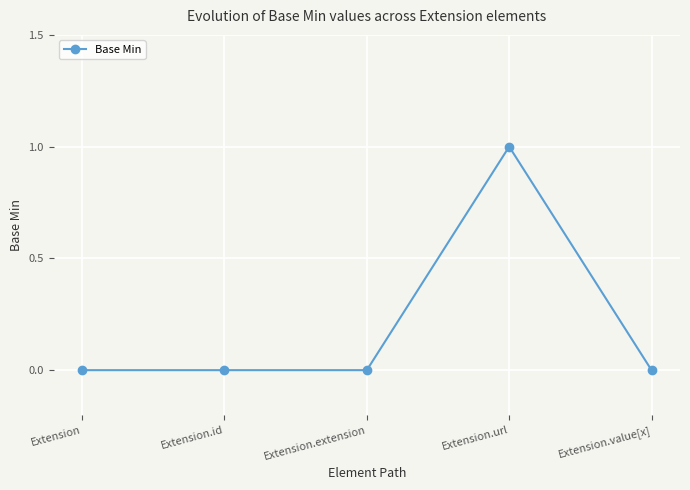

Which category has the highest value across all series?

Extension.url